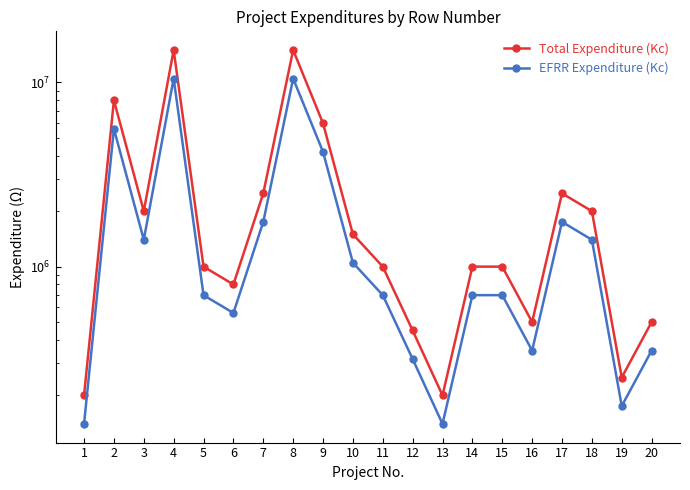

How many data points in Total Expenditure (Kc) are above 1000000?

9